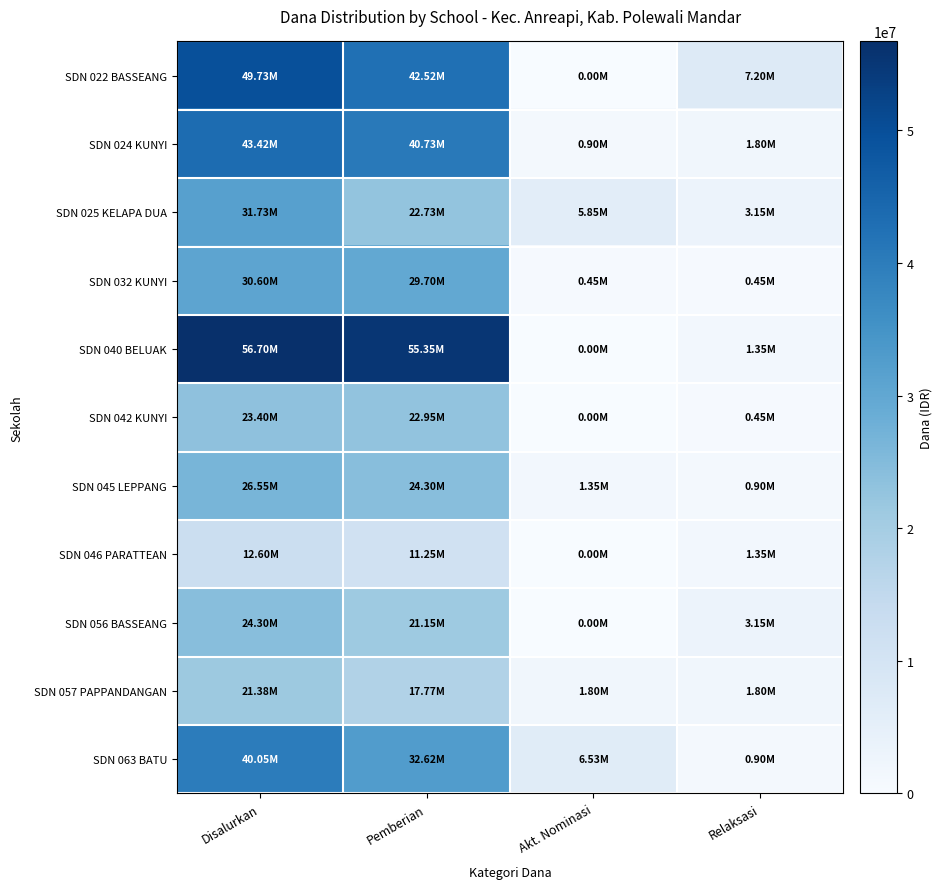

What is the difference between the highest and lowest values at Pemberian?

44100000